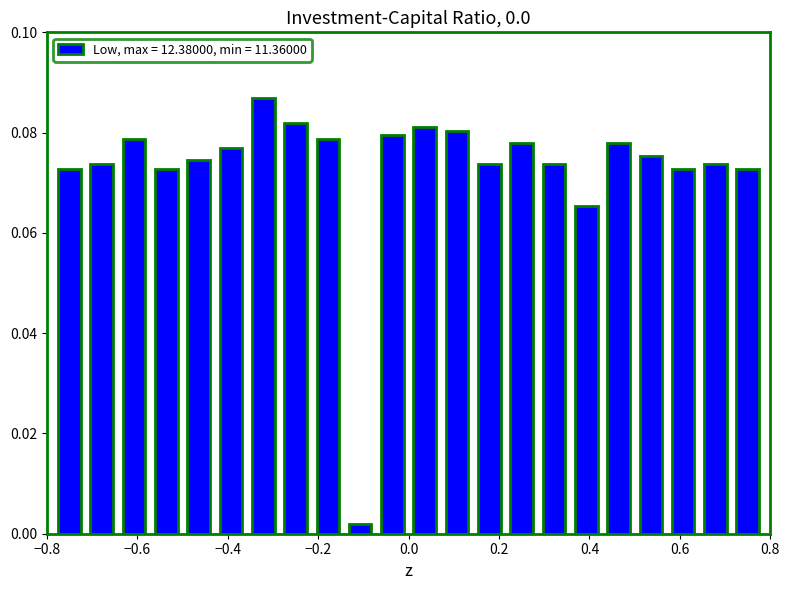

Are the bars grouped side by side (vs. stacked)?

No